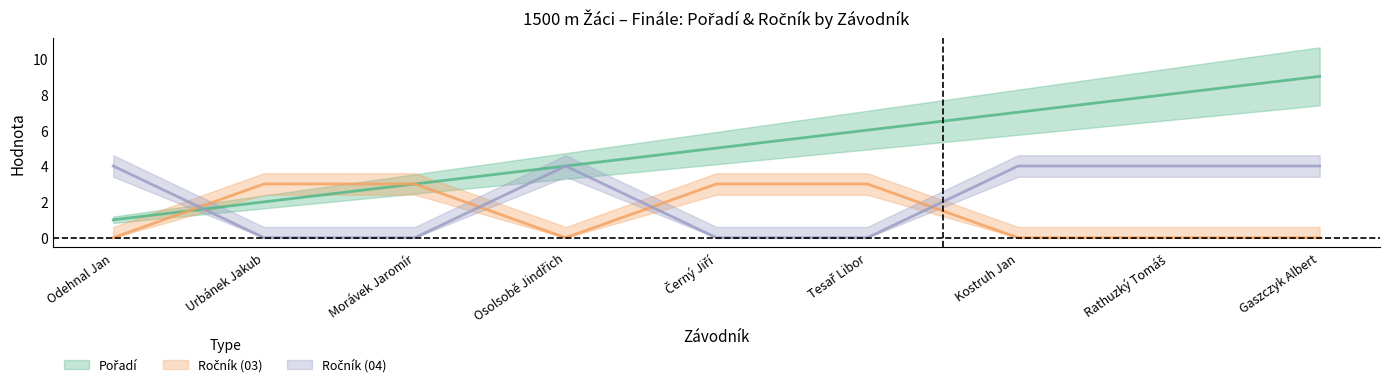

Is it true that Ročník (04) equals -2 at Černý Jiří?

False